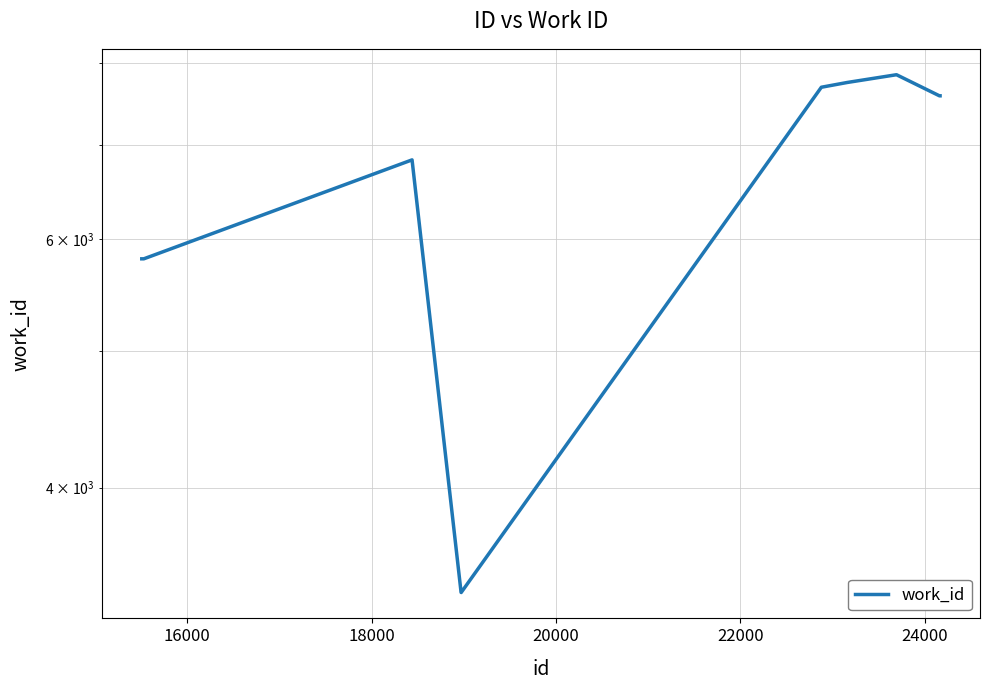

What is the smallest value displayed?

3370